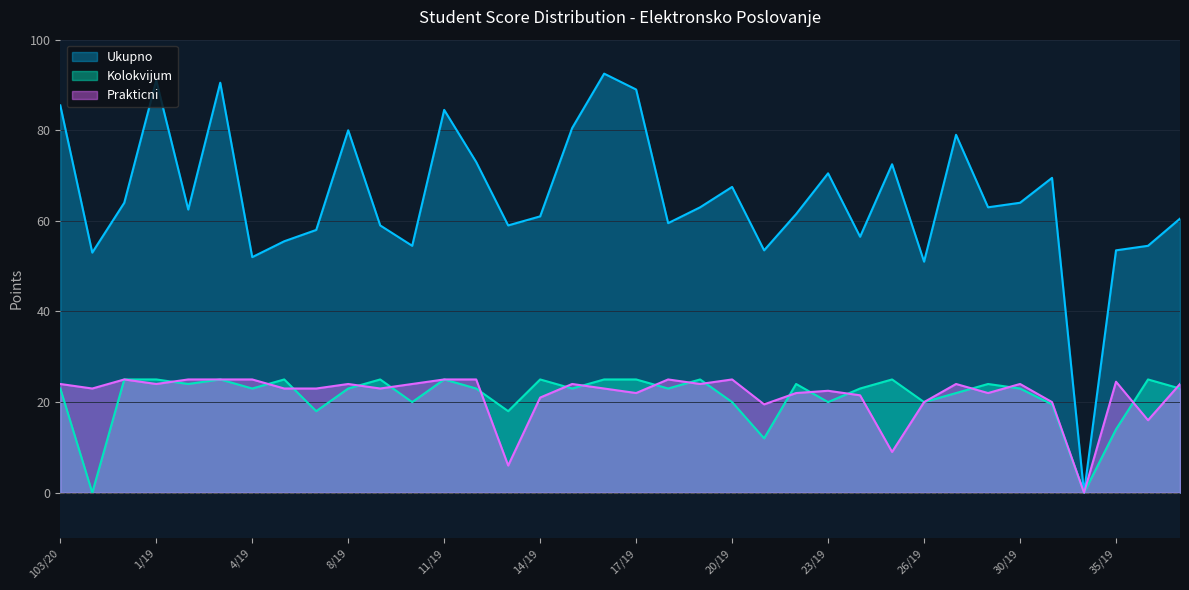

Which series has the largest total across all categories?

Ukupno